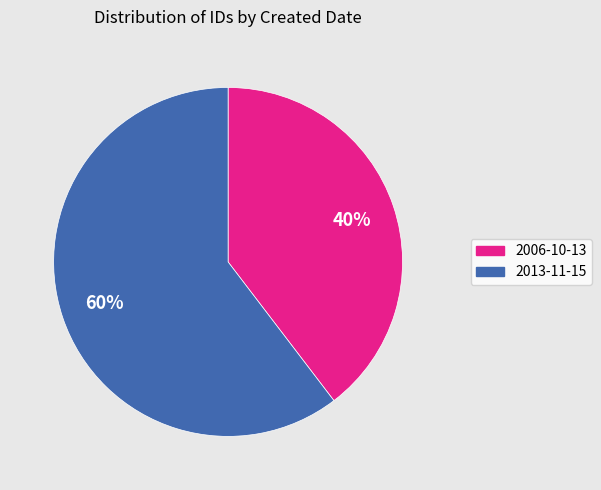

Count the number of slices in the pie.

2